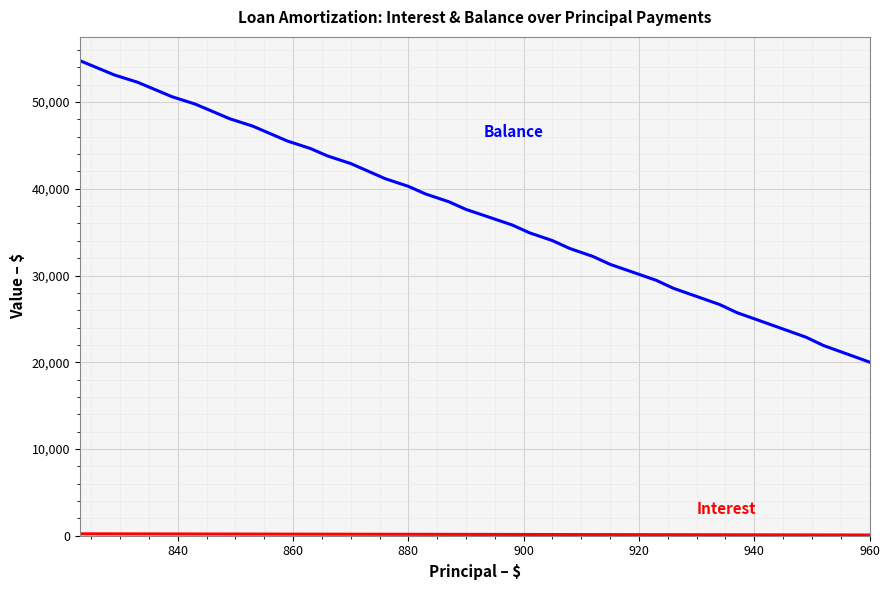

What is the maximum value shown in the chart?

54776.0